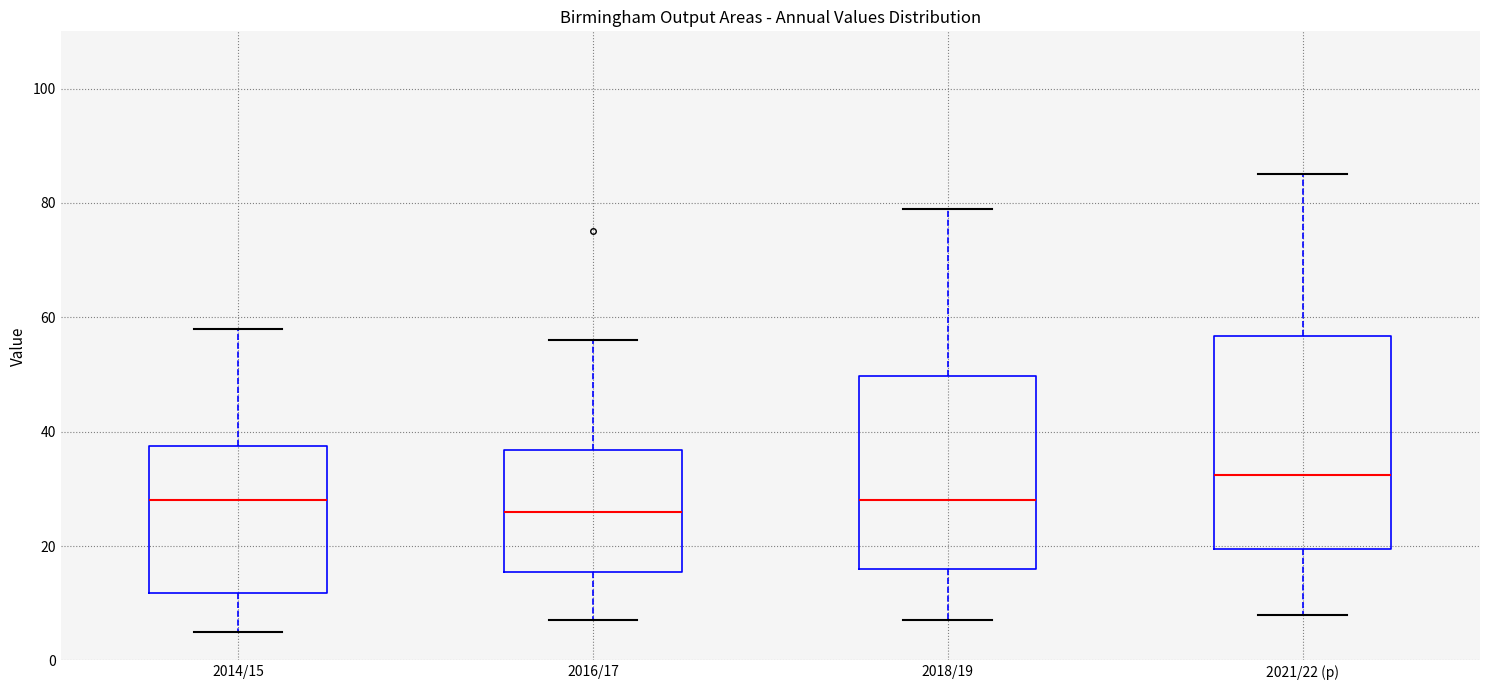

Where is the upper edge of the box for 2021/22 (p) on the y-axis? The values are not printed on the chart, so give them approximately, as read against the axis.

56